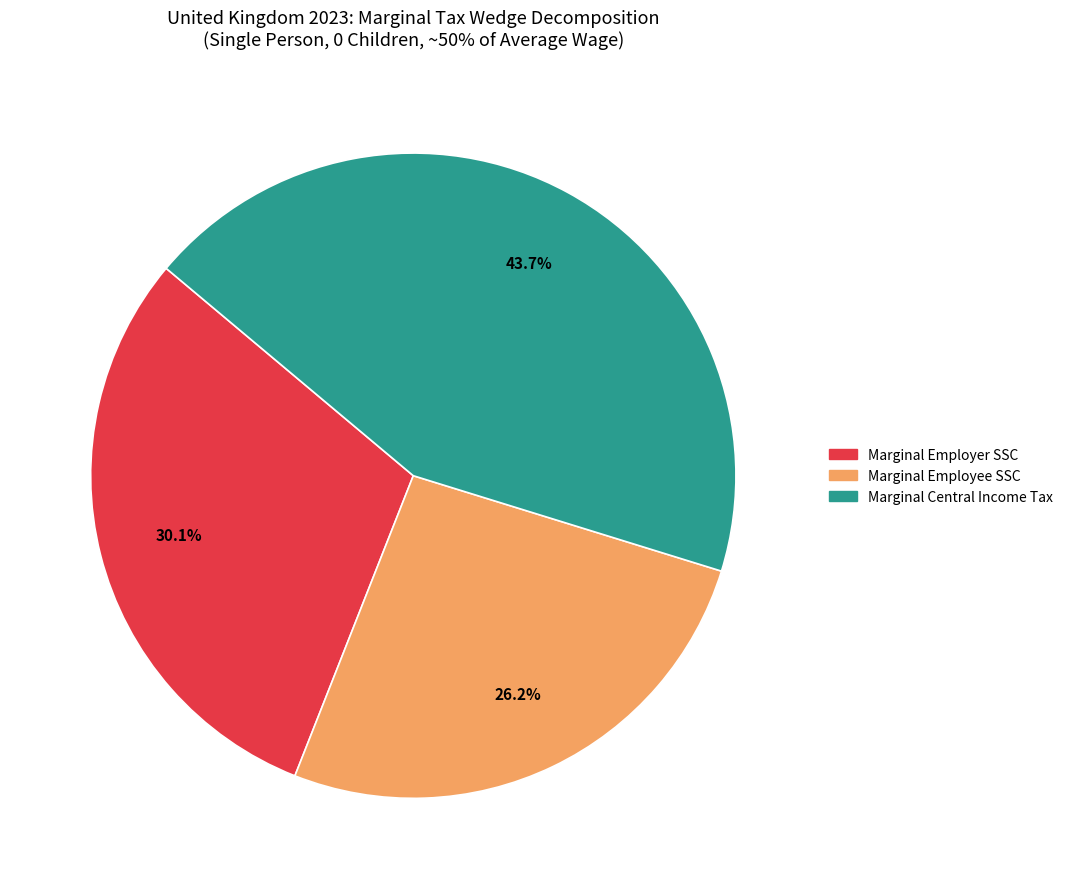

What is the smallest slice in the pie chart?

Marginal Employee SSC